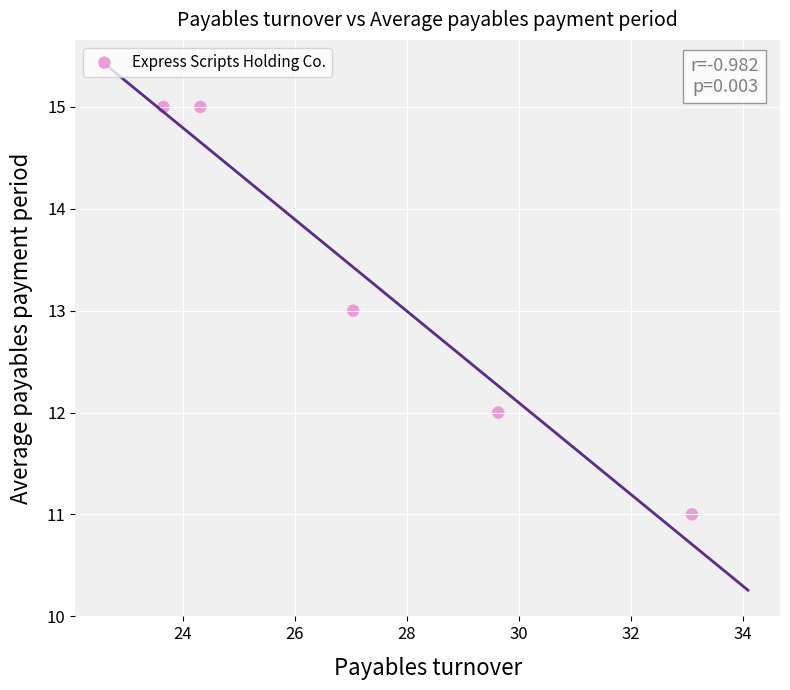

What is the average Y value?

13